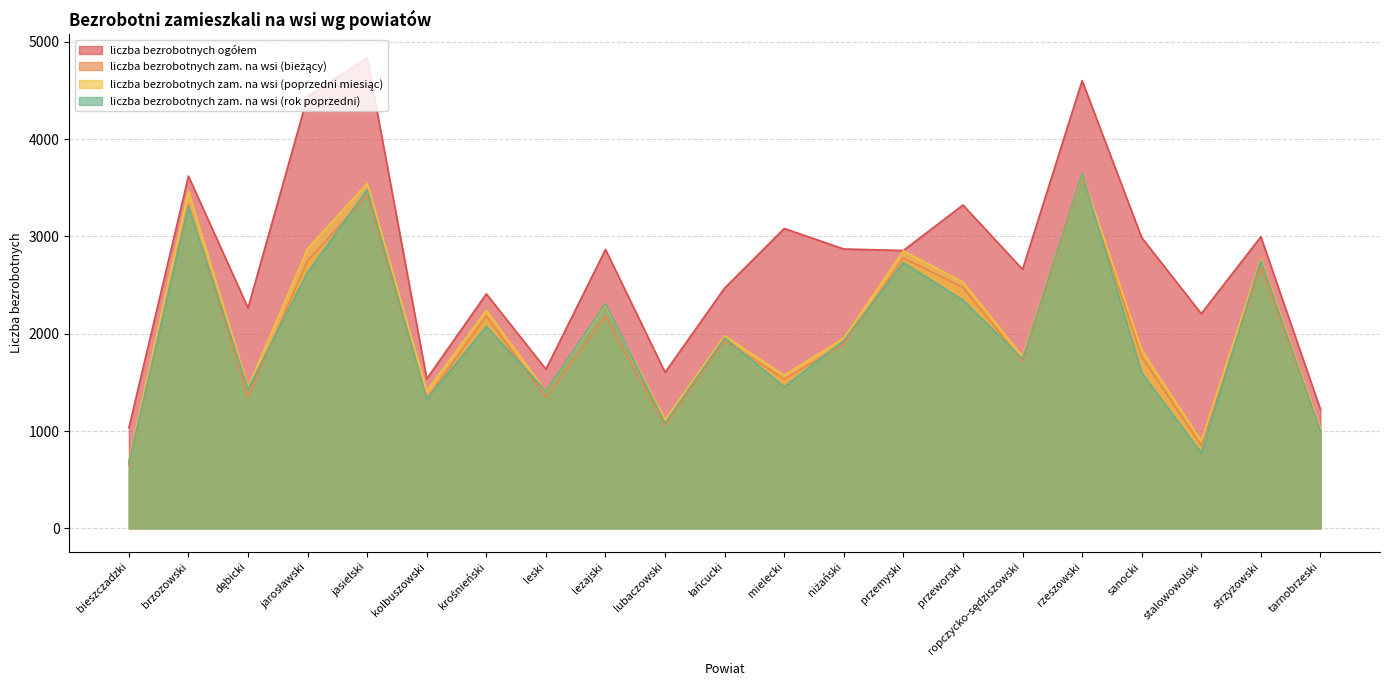

How many interior local peaks does the liczba bezrobotnych ogółem series have?

8